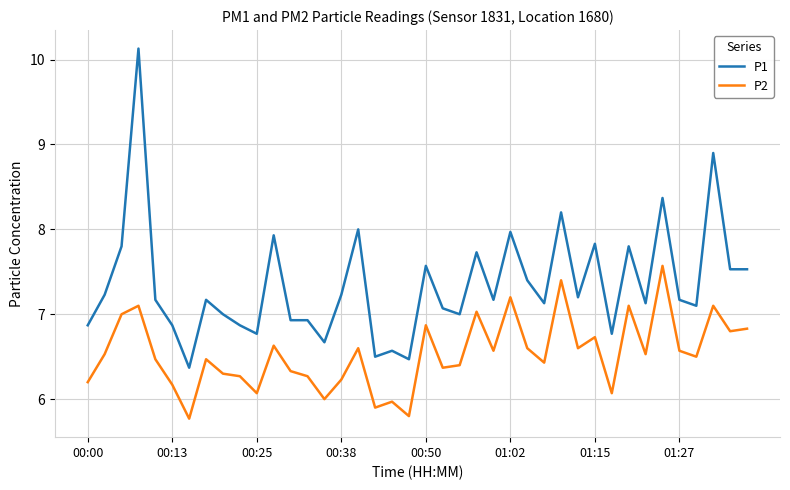

Which series has the largest range (max minus min)?

P1